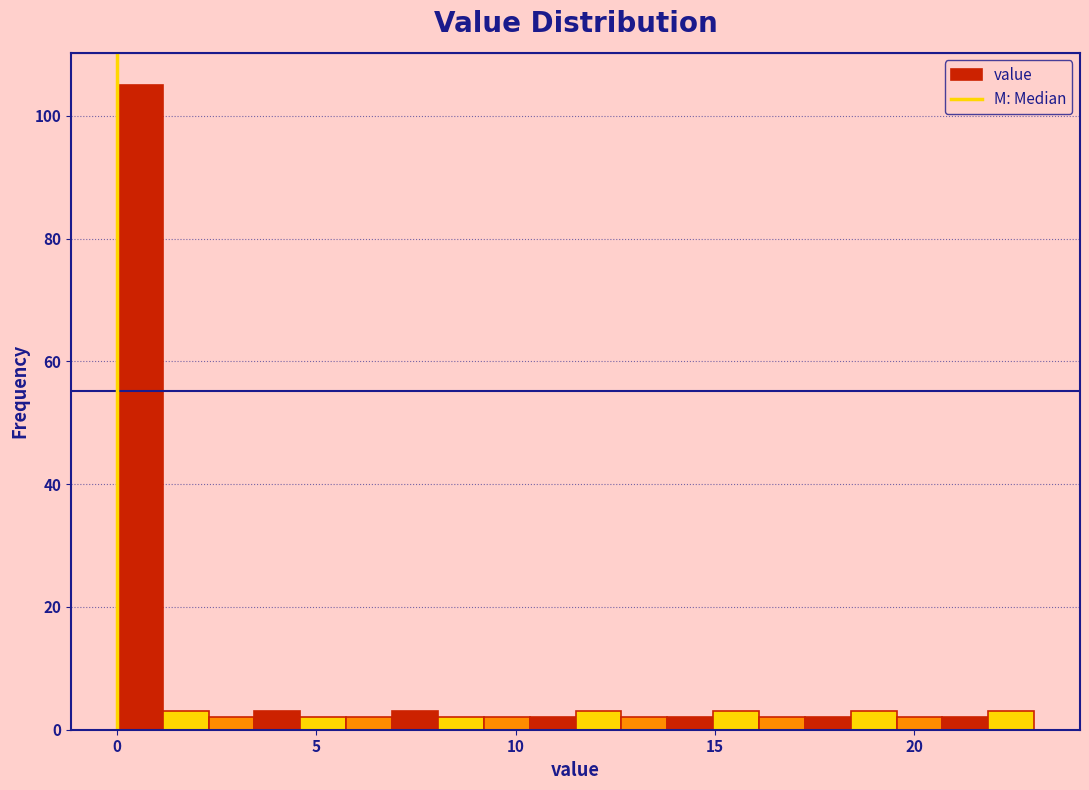

Around what value on the x-axis is the tallest bar? Give the approximate position of its centre, as read against the axis.

0.5